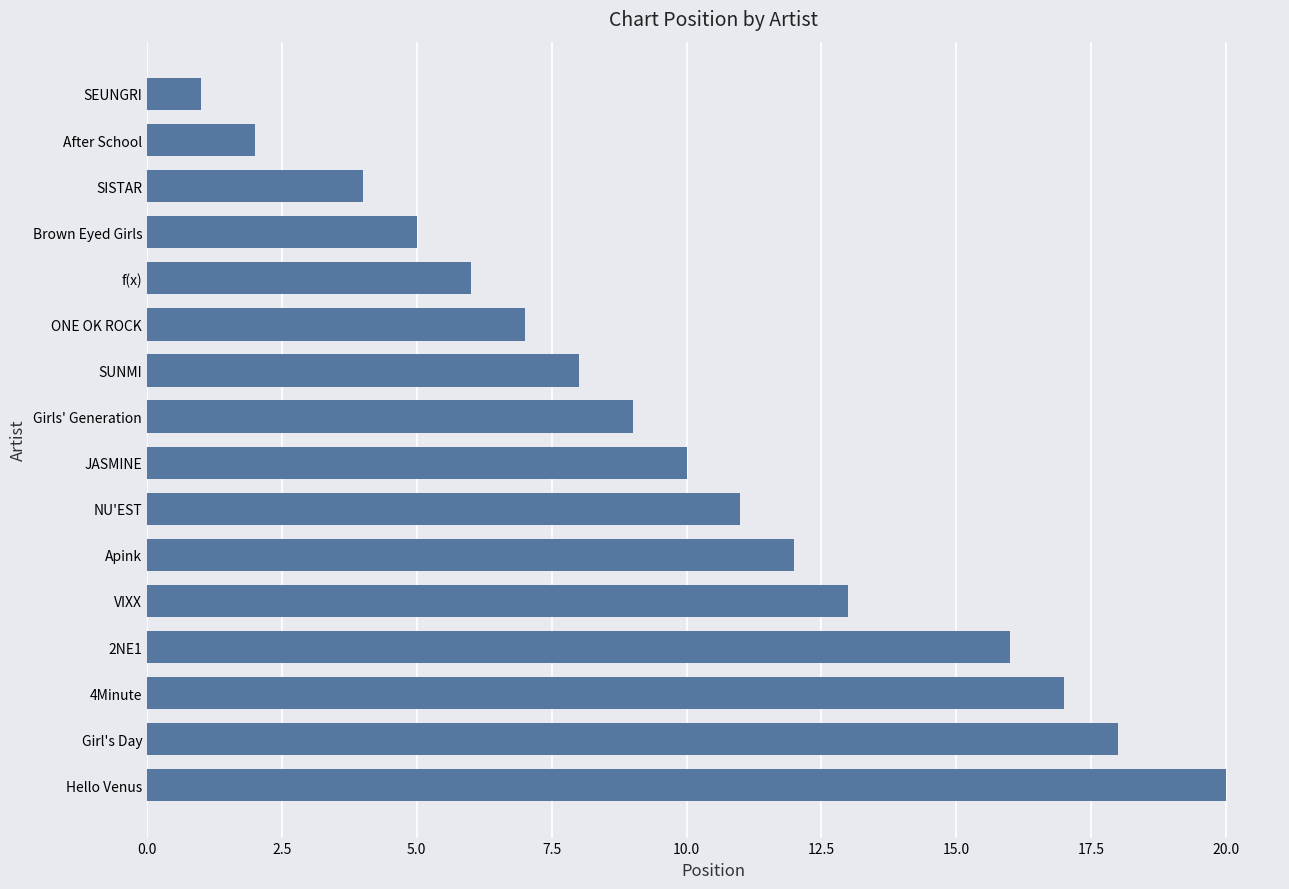

What is the average value?

10